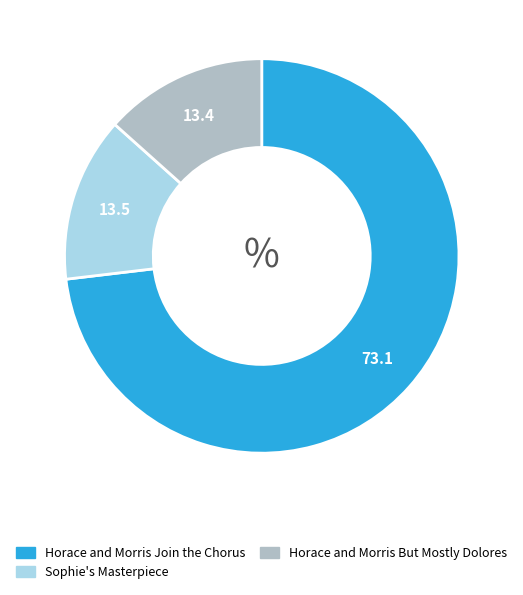

What is the ratio of the value at Horace and Morris But Mostly Dolores to the value at Sophie's Masterpiece?

1.0